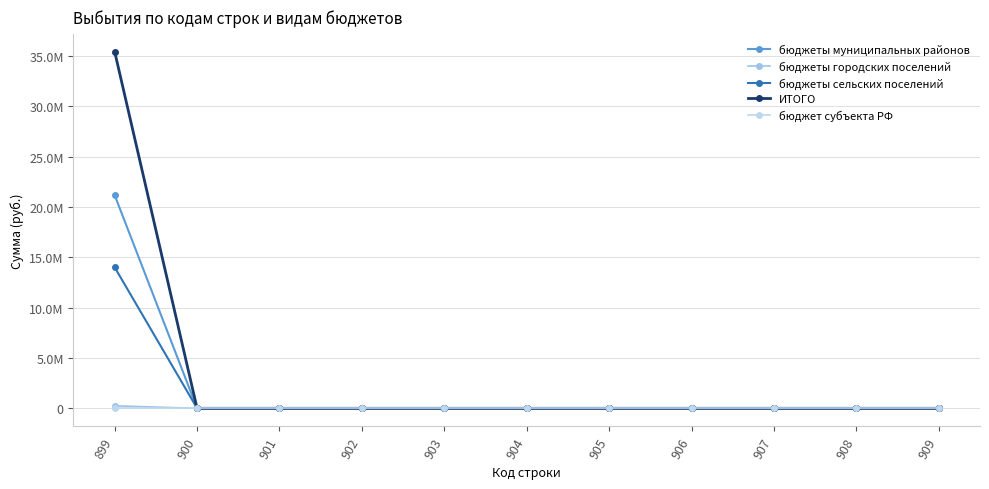

Is this an area chart (filled region under the line)?

No